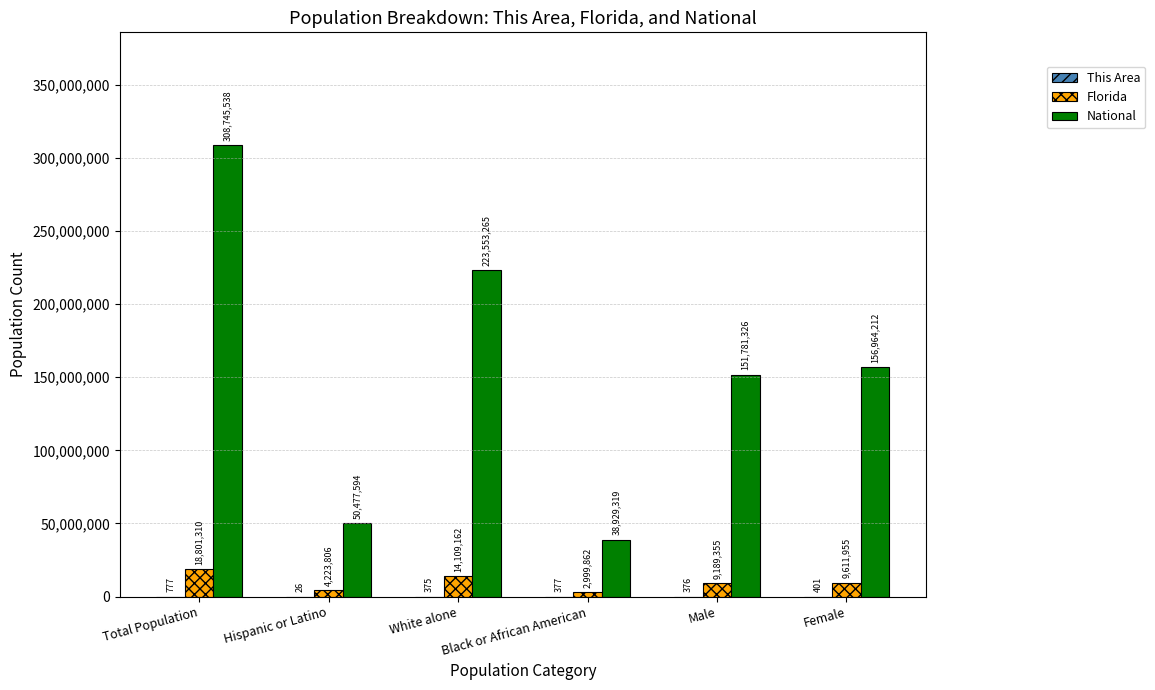

What is the sum of all Florida values?

58935450